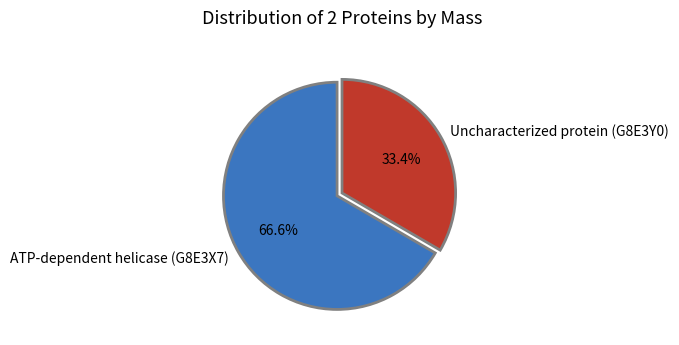

Which category has the smallest portion of the pie?

Uncharacterized protein (G8E3Y0)